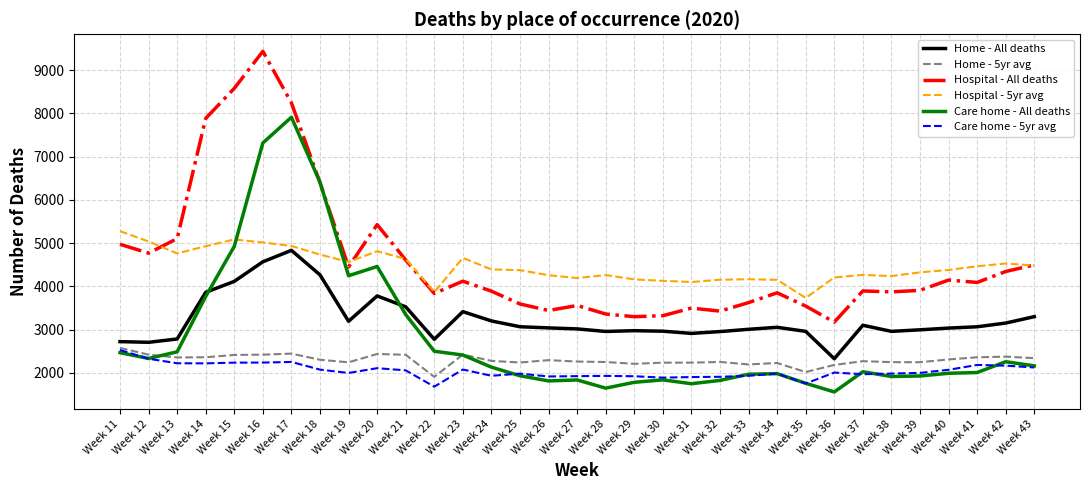

Between Week 11 and Week 13, which series saw the biggest shift?

Hospital - 5yr avg